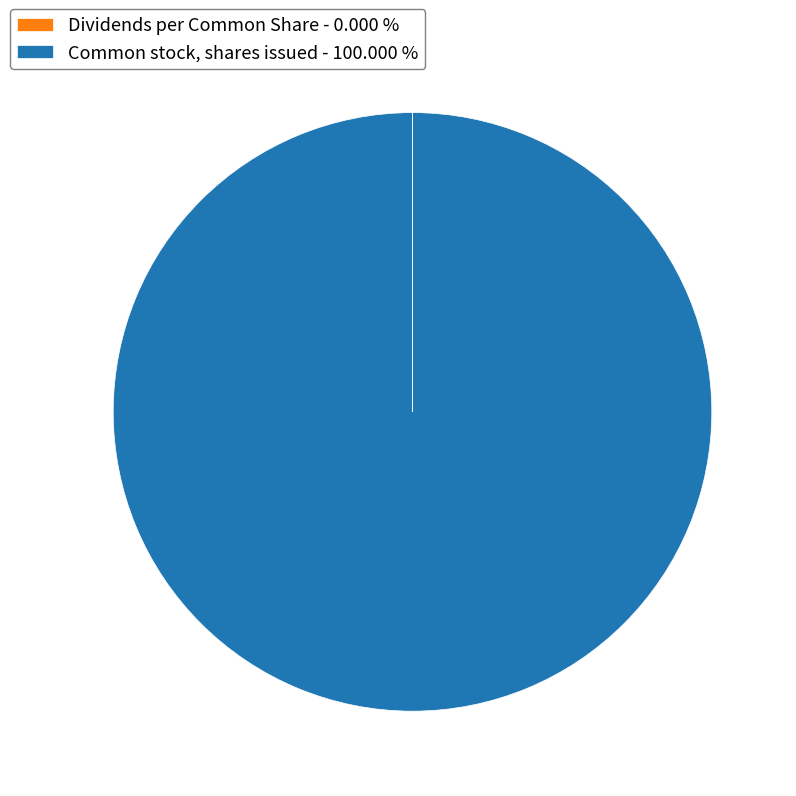

Is there any slice that represents more than half of the pie?

Yes